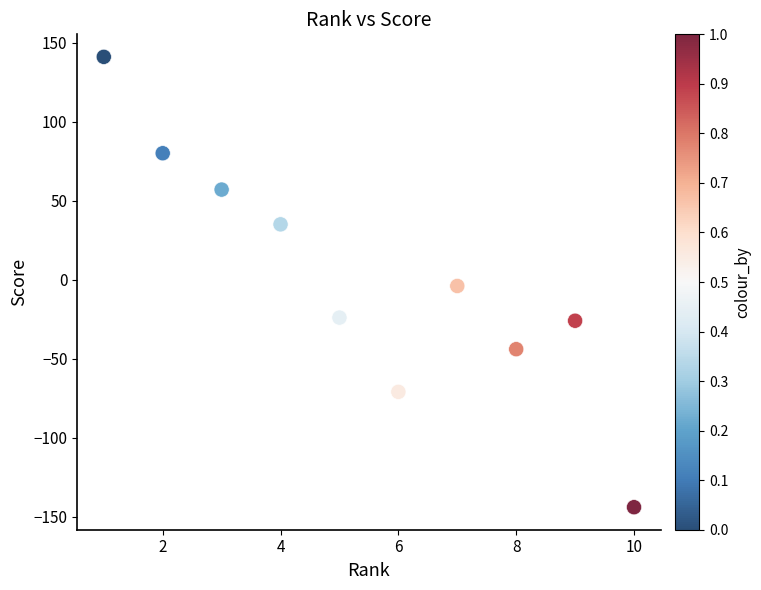

What is the average X value?

6